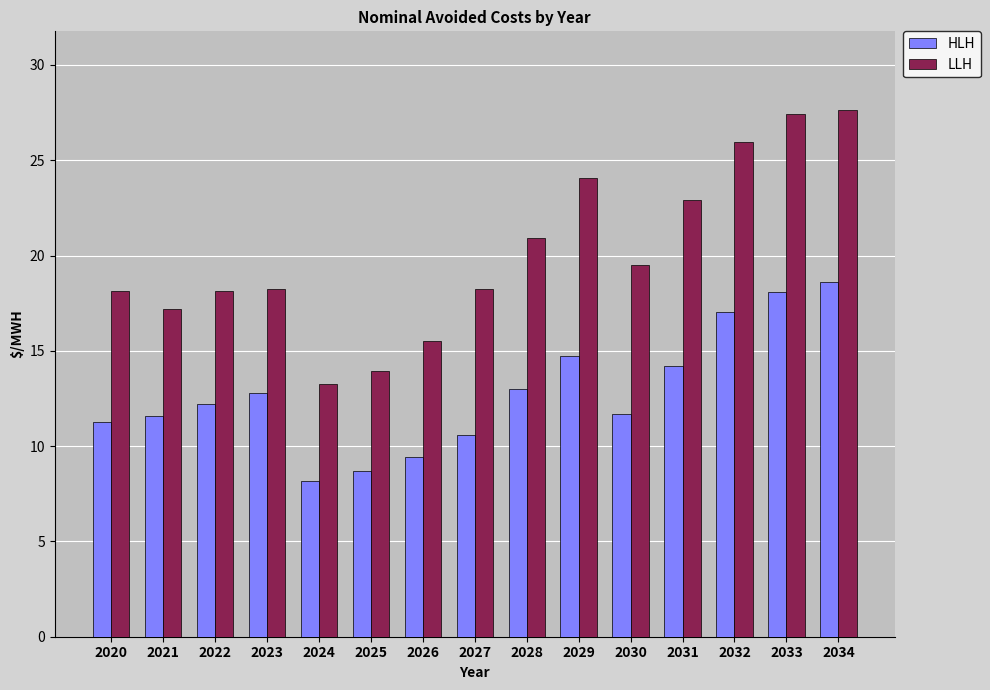

What is the difference between the second highest and minimum values in the HLH series?

10.0